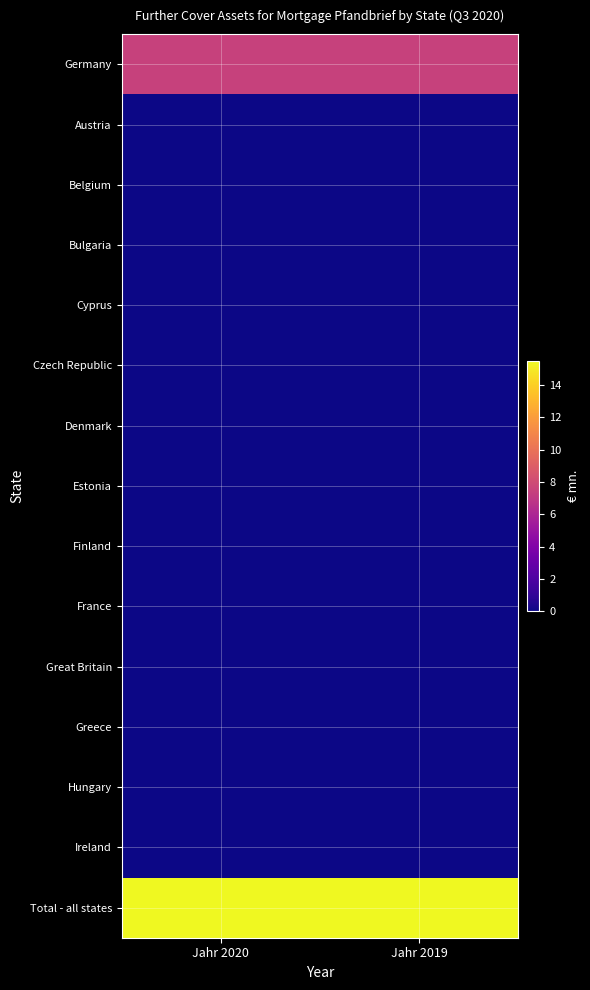

How many data points does each series have?

2